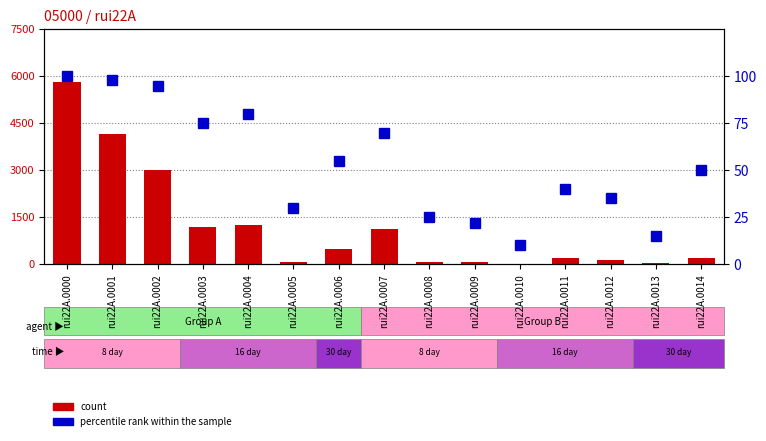

How many groups of bars are there?

15